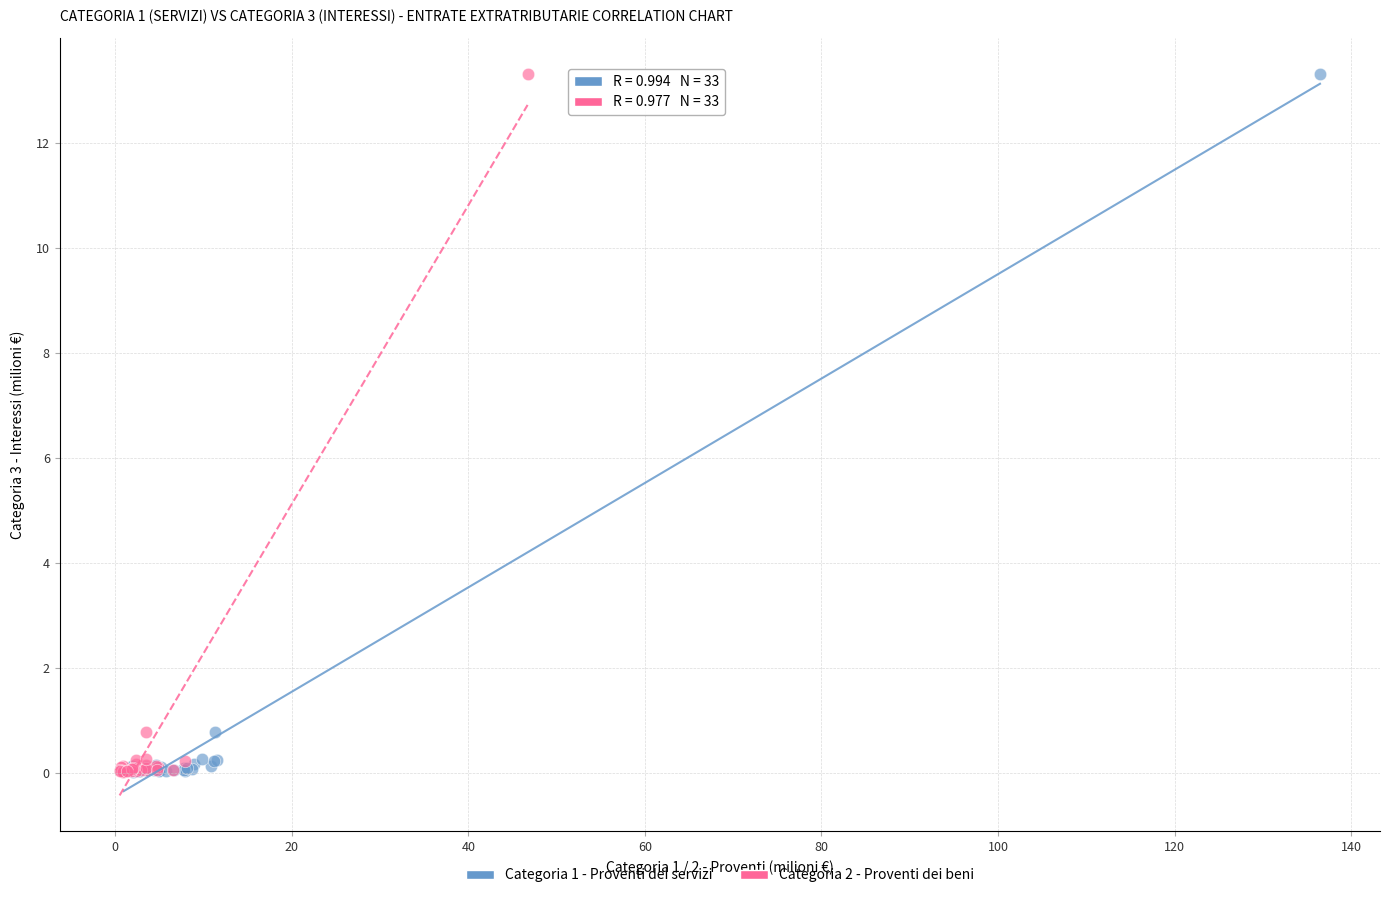

What are all the series names shown in the legend?

Categoria 1 - Proventi dei servizi, Categoria 2 - Proventi dei beni